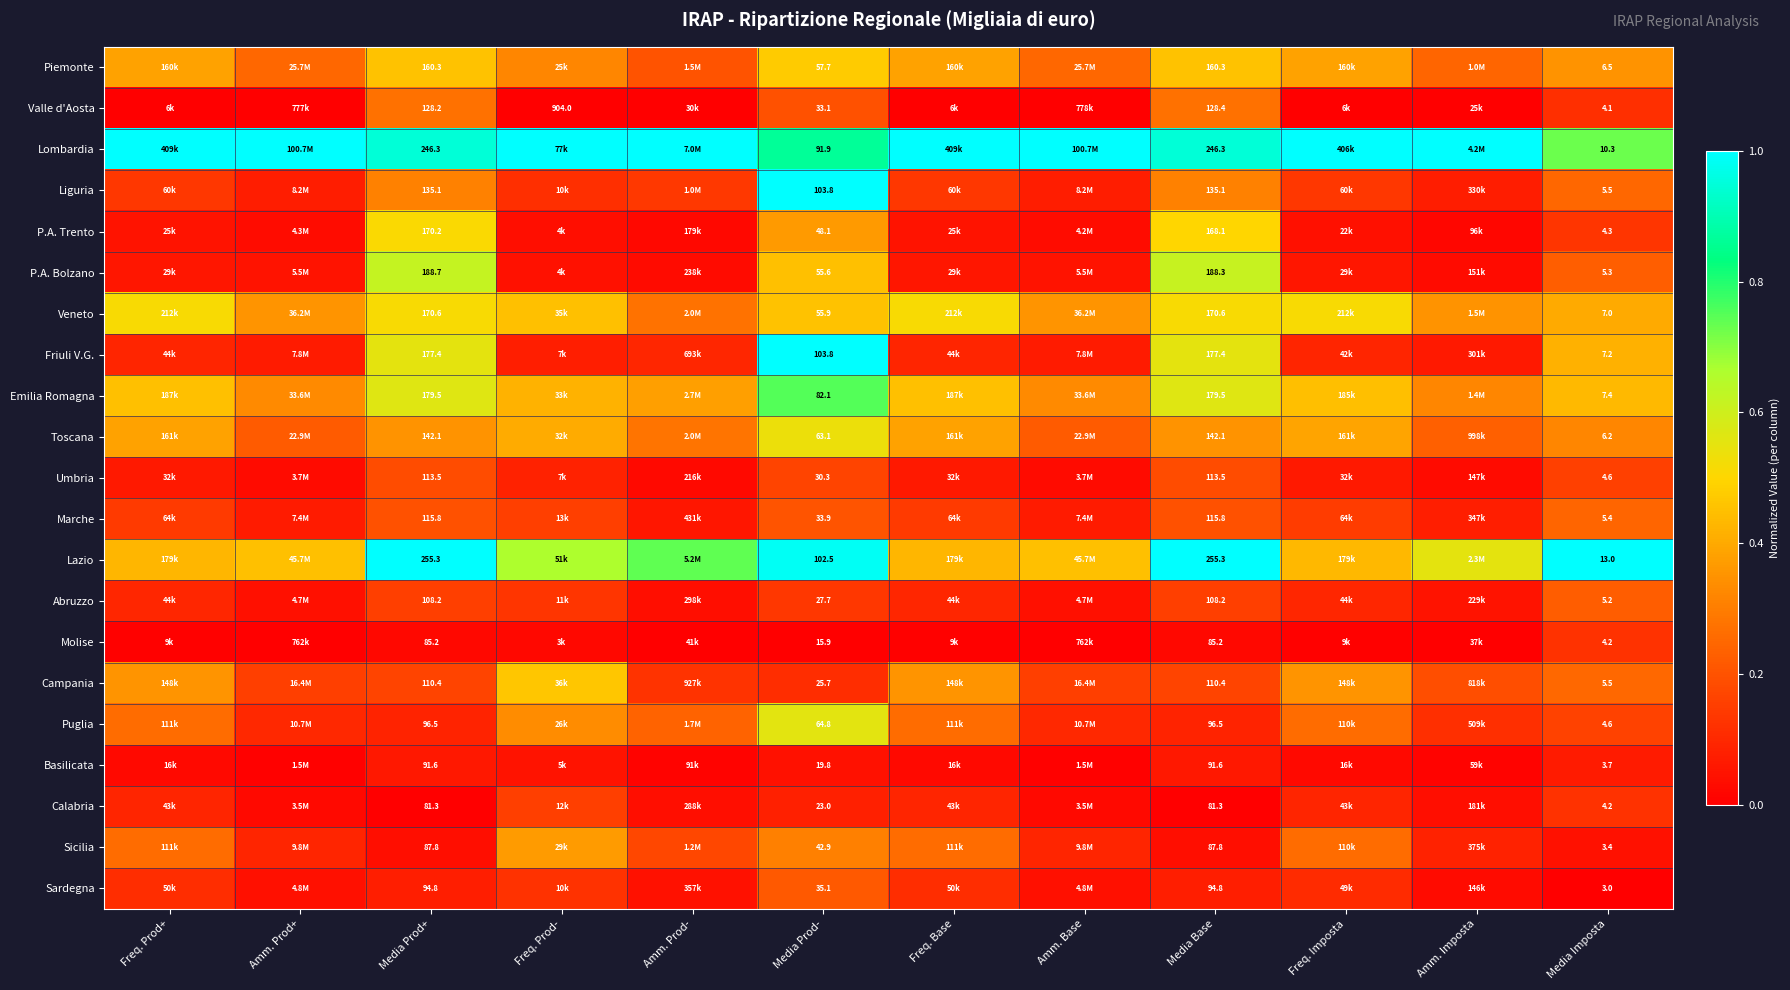

At which category is the sum across all series the highest?

Media Prod-